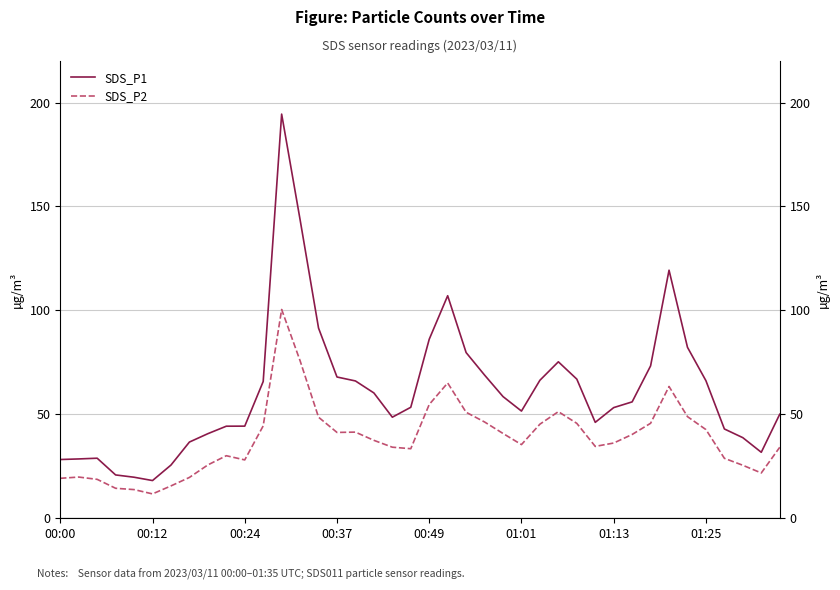

The SDS_P2 series shows 37.5 at 17. True or false?

True